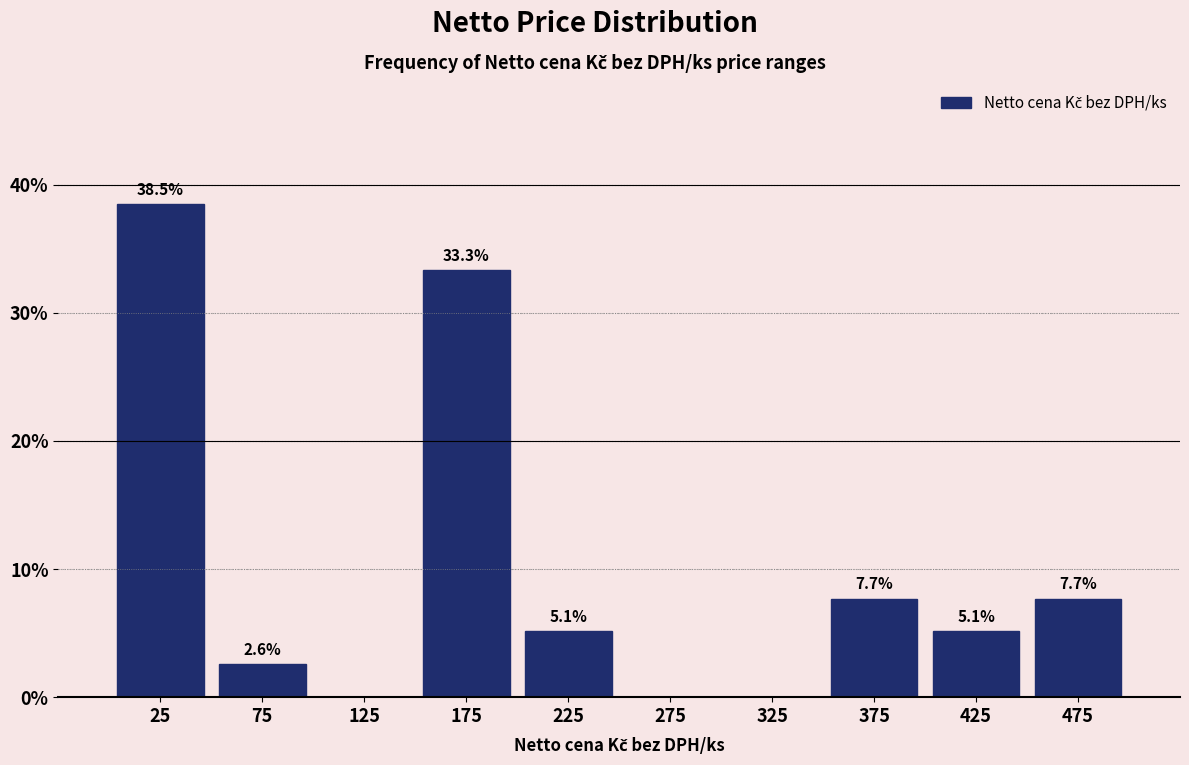

Over which range of the x-axis is the bar tallest?

0 to 50